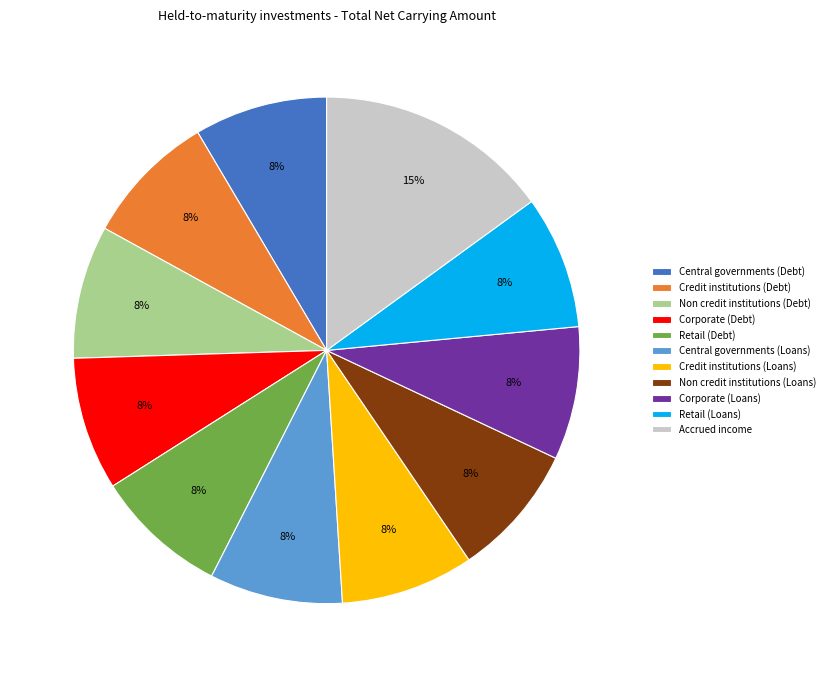

What is the largest slice in the pie chart?

Accrued income